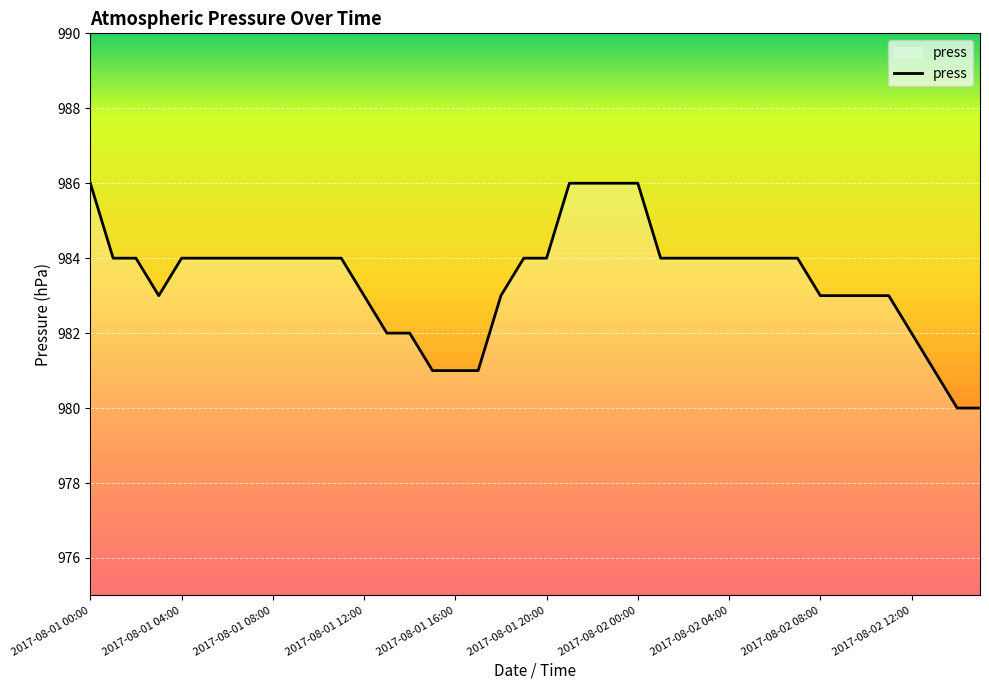

What is the difference between the maximum and minimum values?

6